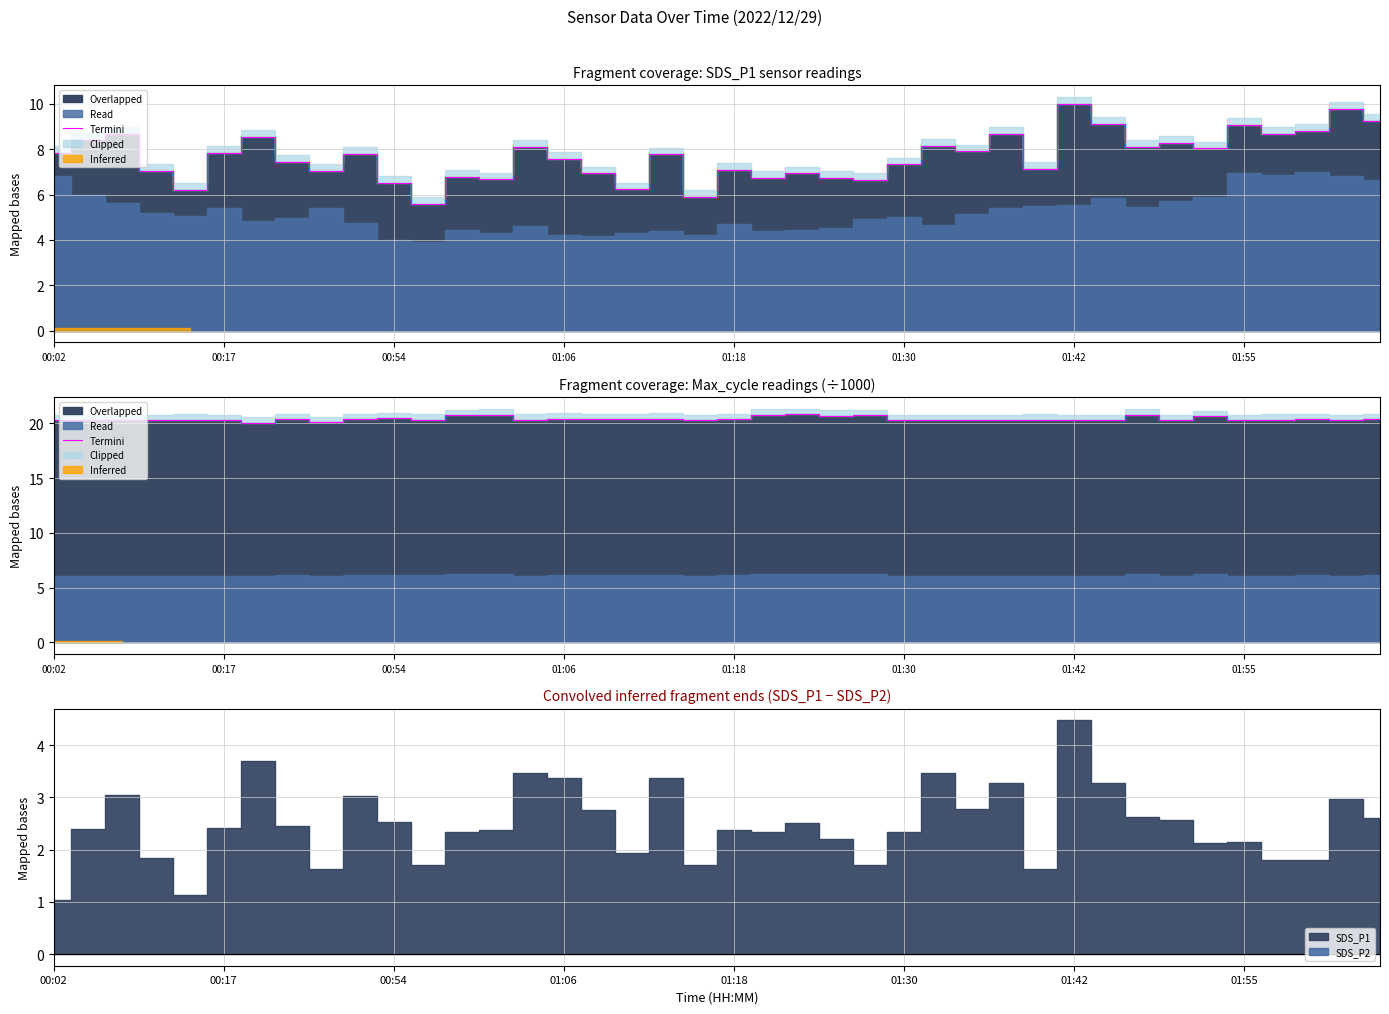

Approximately how many times larger is the value at 10 compared to 18?

1.0